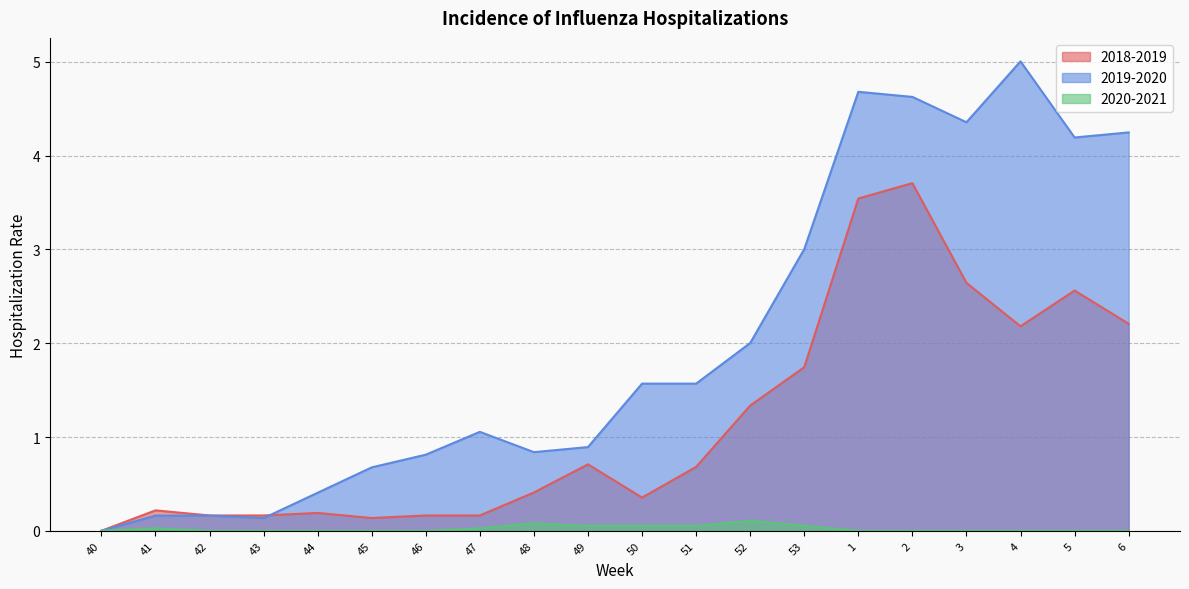

What are all the series names shown in the legend?

2018-2019, 2019-2020, 2020-2021